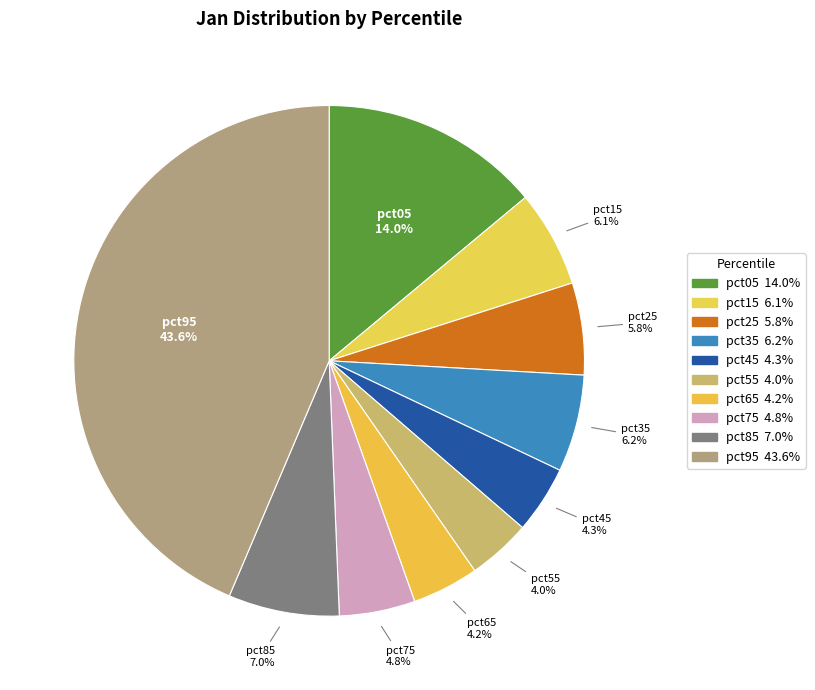

What portion of the pie excludes pct05?

86.0%